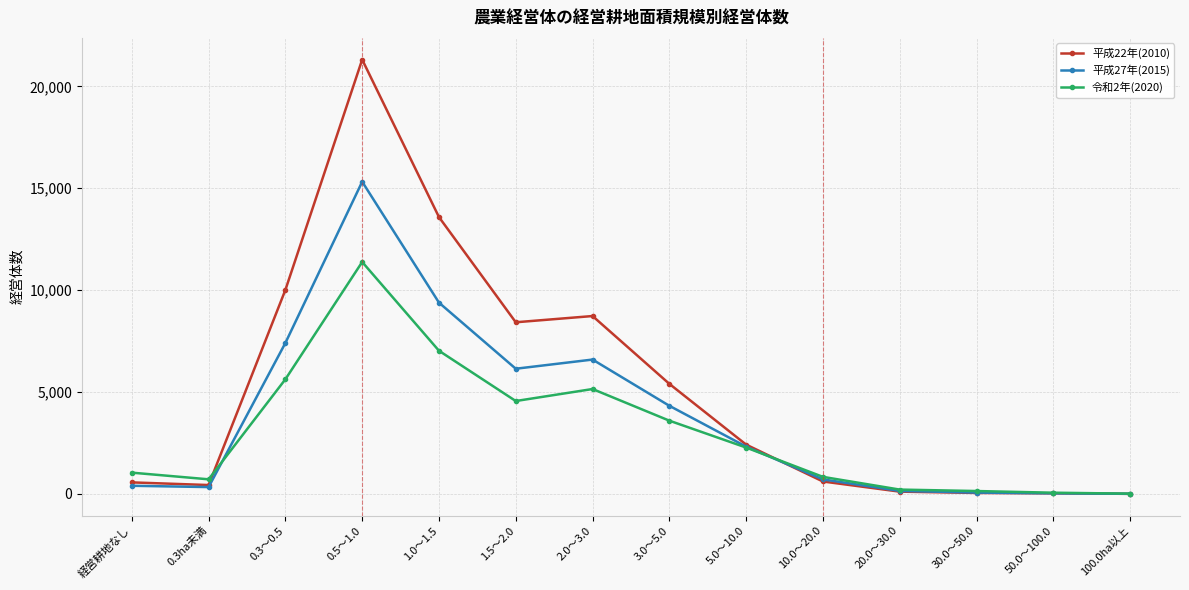

Which series has the widest spread of values?

平成22年(2010)